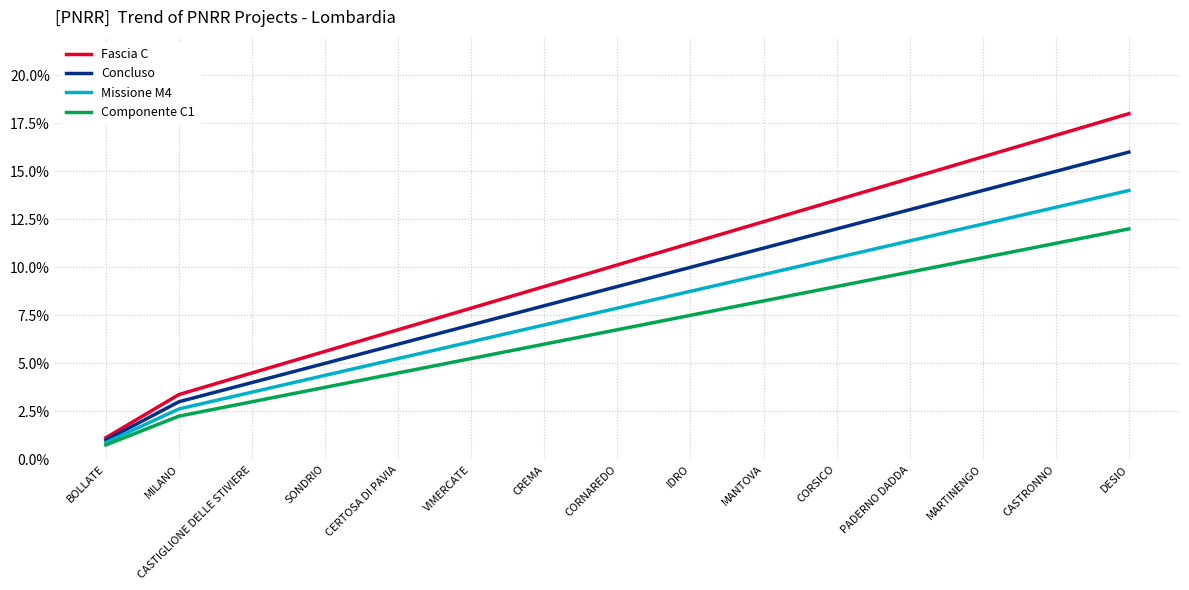

True or false: Componente C1 has more than 0 interior local peaks.

False